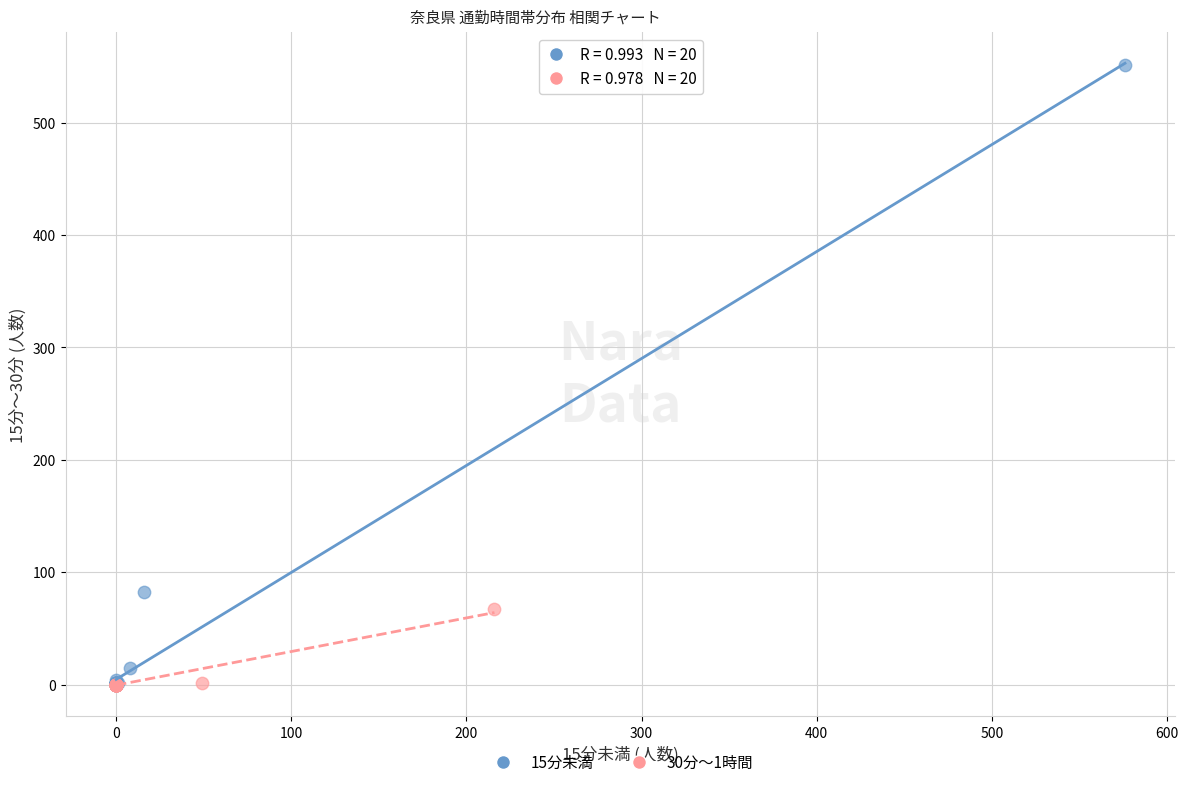

Which series has the largest Y range (max minus min)?

15分未満